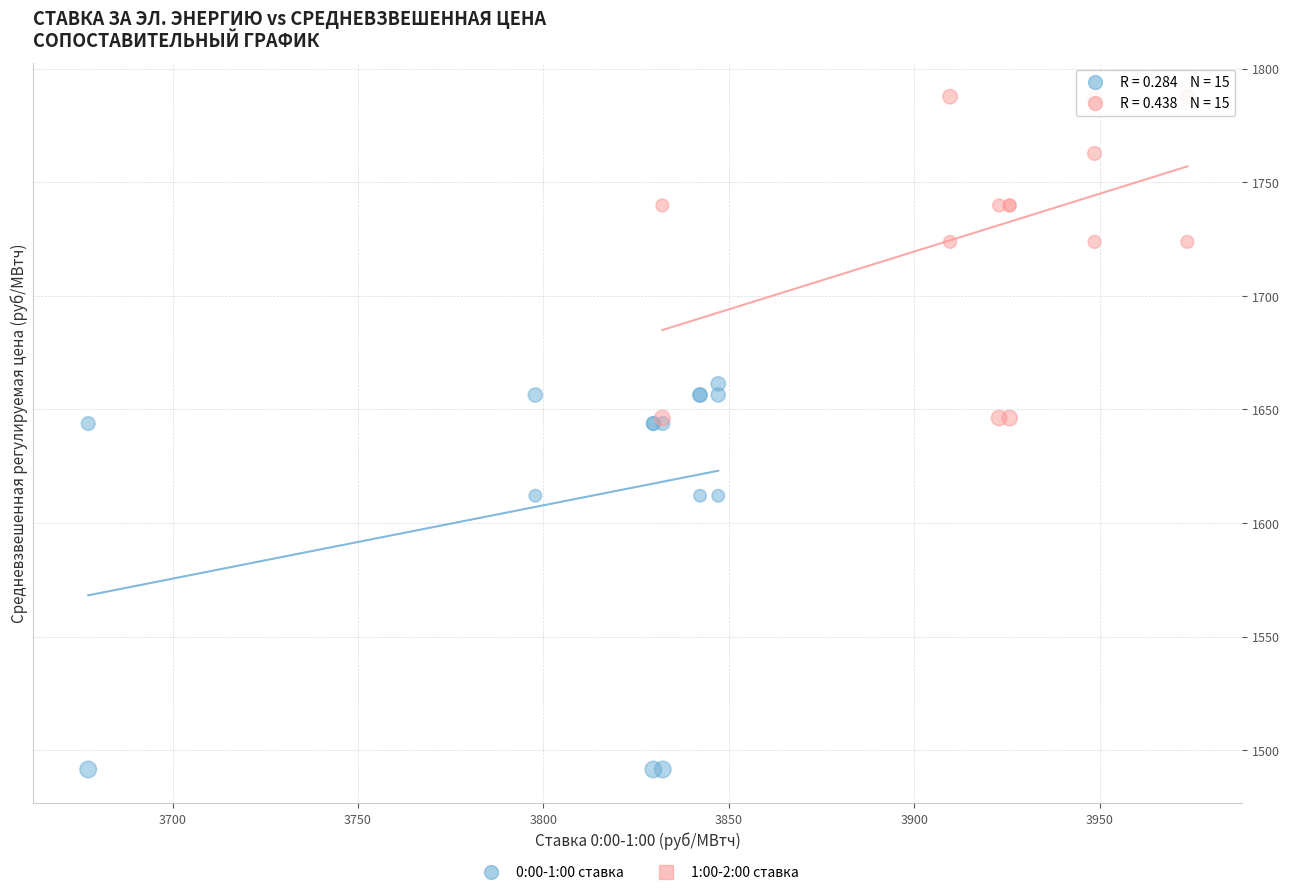

Which series contains the lowest Y value?

0:00-1:00 ставка